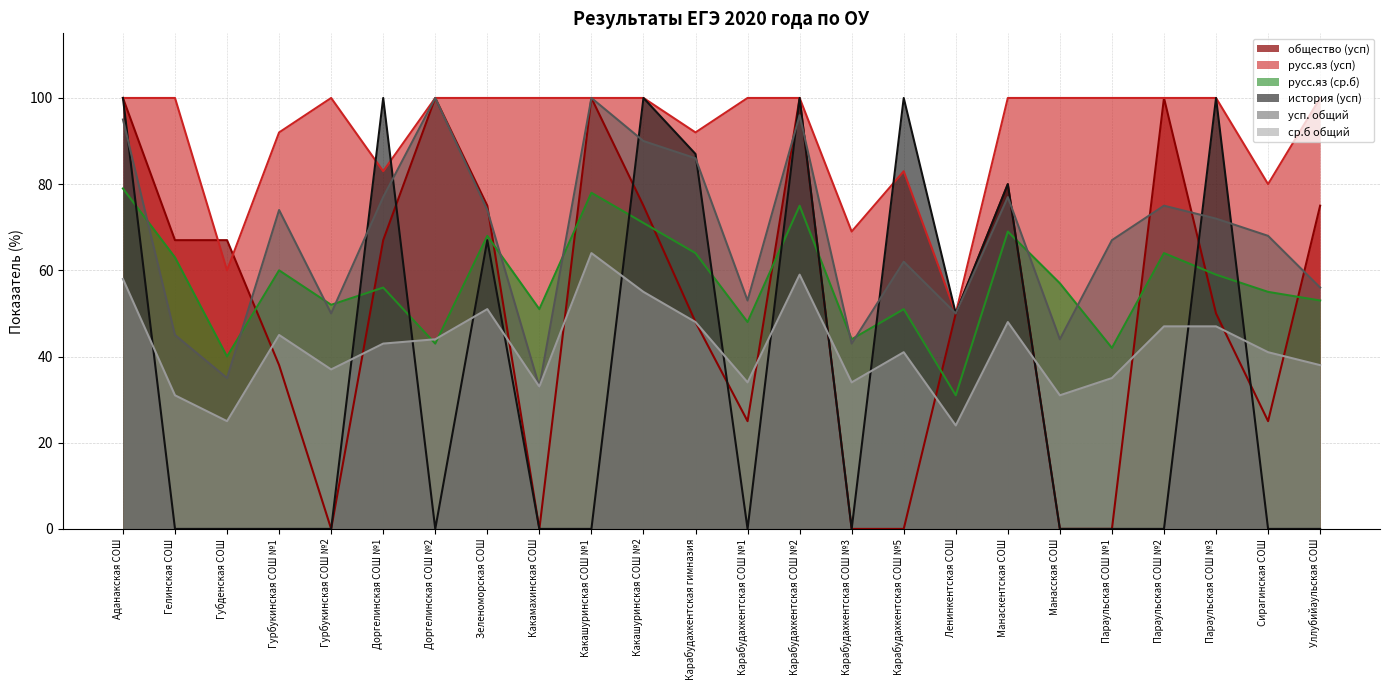

Which category has the highest value in the русс.яз (усп) series?

Аданакская СОШ